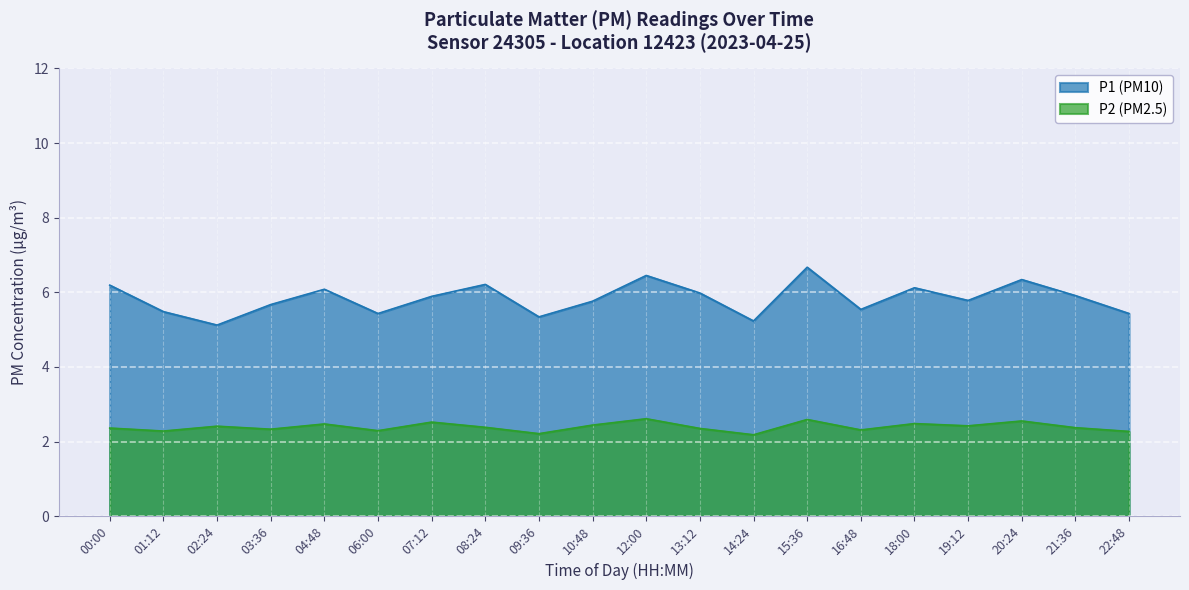

What is the approximate value of P2 at 07:12?

2.5